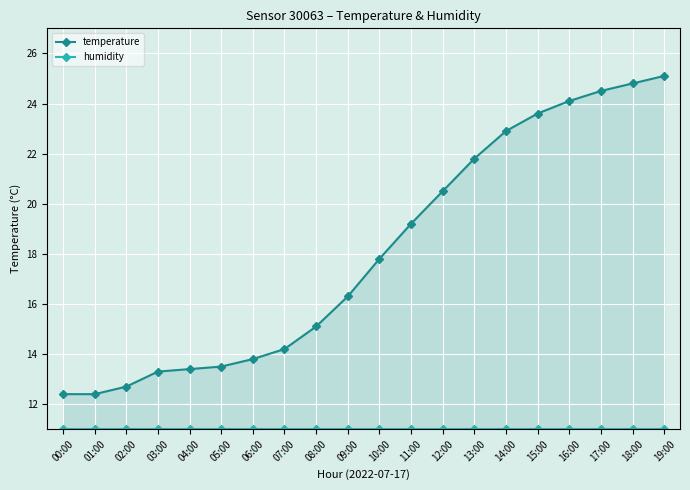

Which label corresponds to the largest value in the chart?

19:00